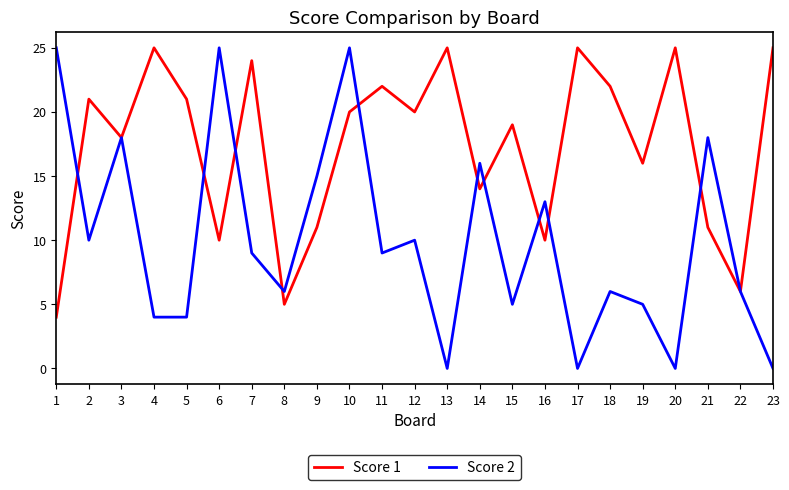

What is the total value across all series at 11?

31